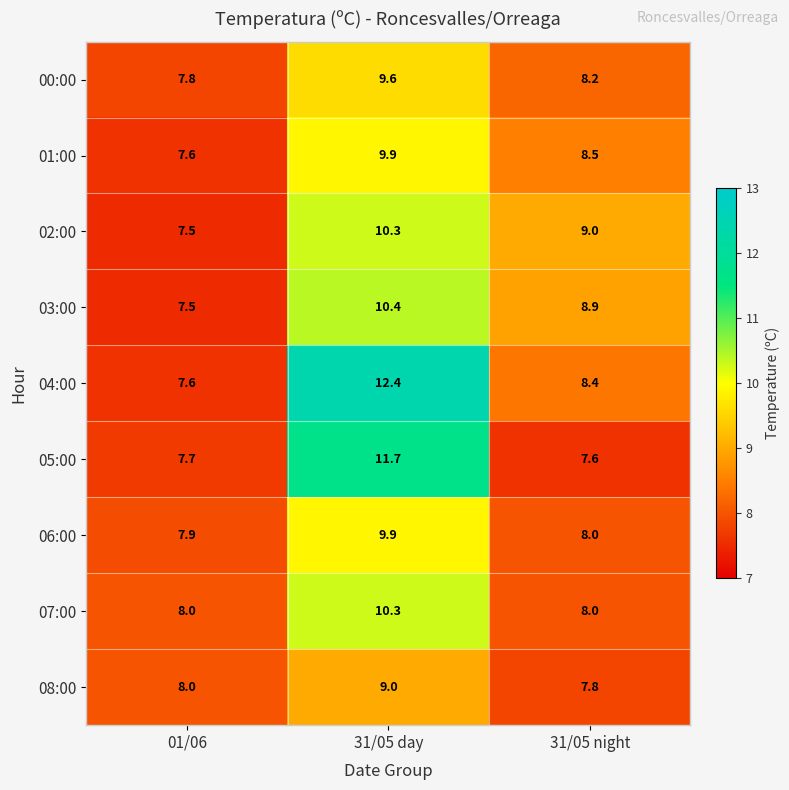

Is it true that 08:00 equals 7.8 at 31/05 night?

True